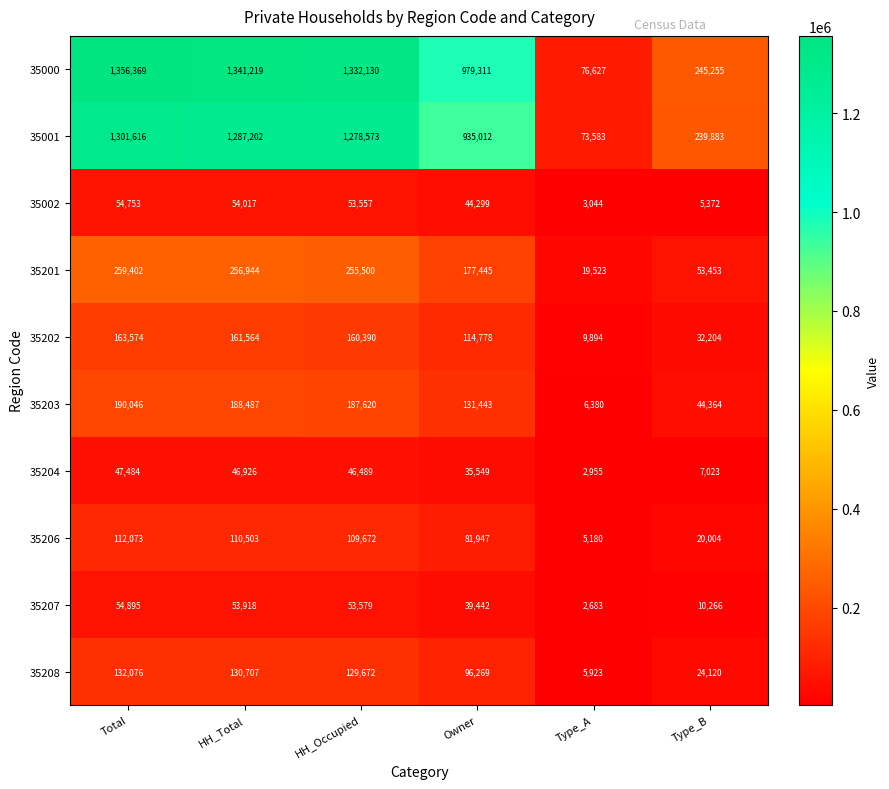

What is the sum of all 35208 values?

518767